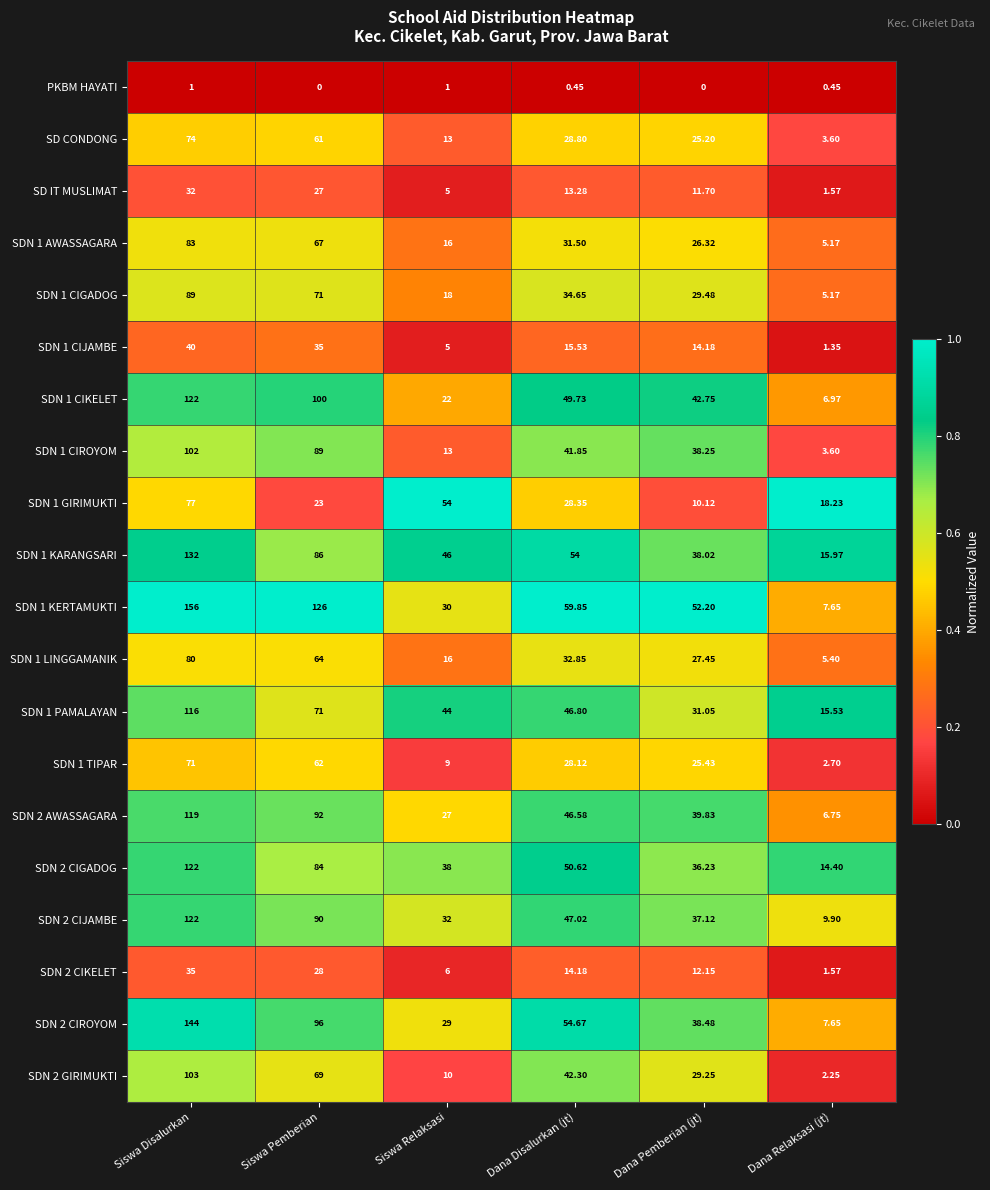

List the labels in order of SDN 2 AWASSAGARA value, largest first.

Siswa Disalurkan, Siswa Pemberian, Dana Disalurkan (jt), Dana Pemberian (jt), Siswa Relaksasi, Dana Relaksasi (jt)